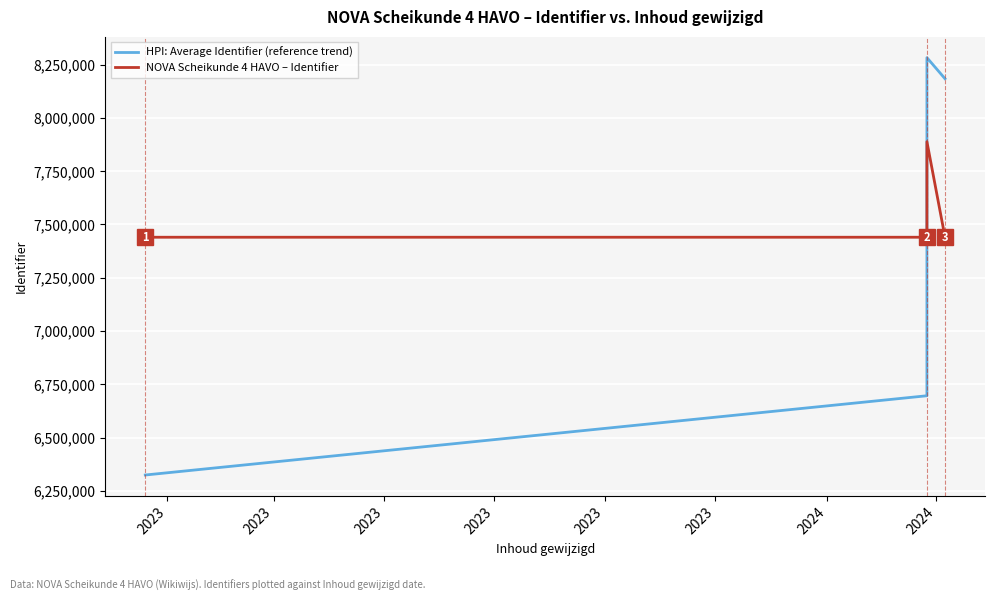

Rank the series at 2023 from highest to lowest value.

NOVA Scheikunde 4 HAVO – Identifier, HPI: Average Identifier (reference trend)